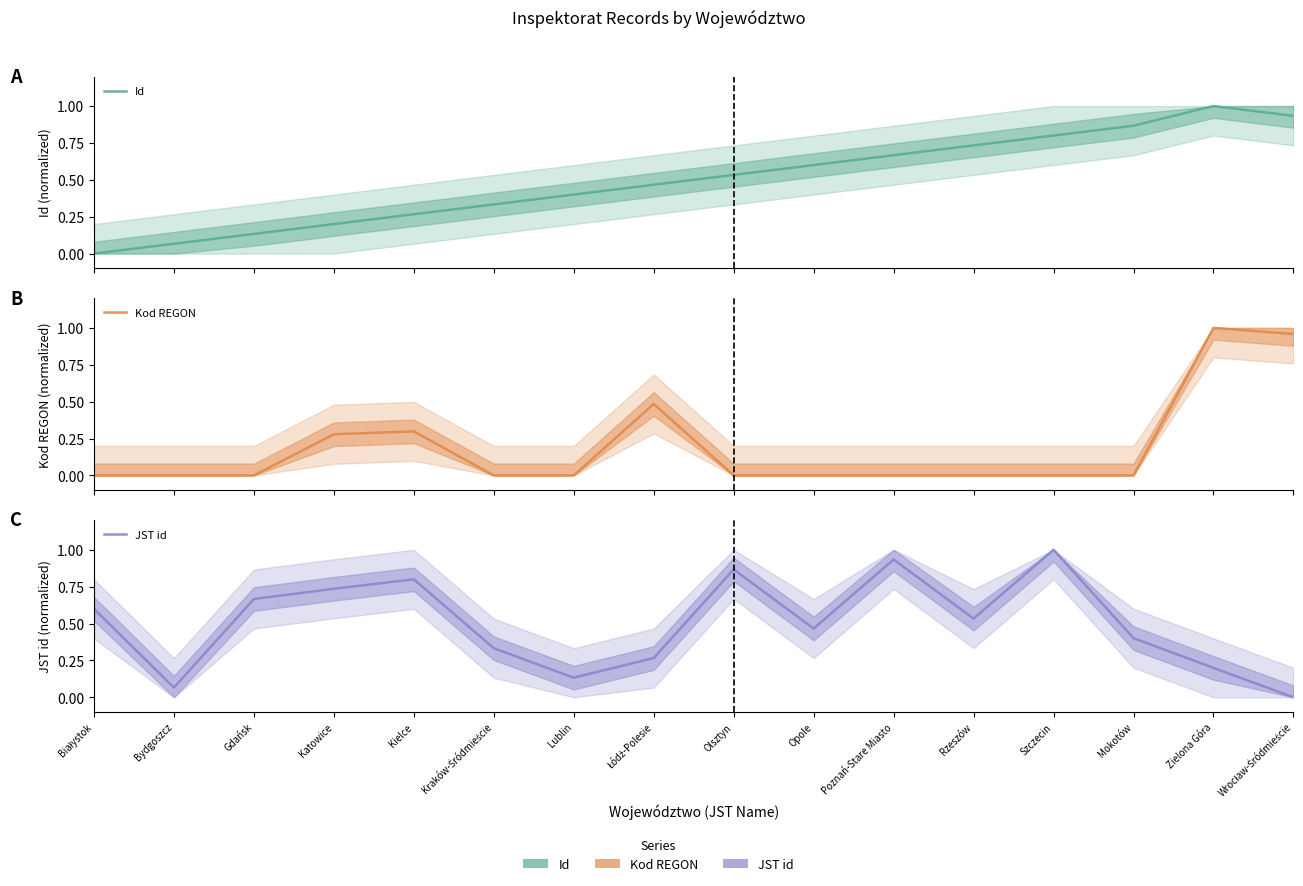

How many distinct data groups are displayed?

3